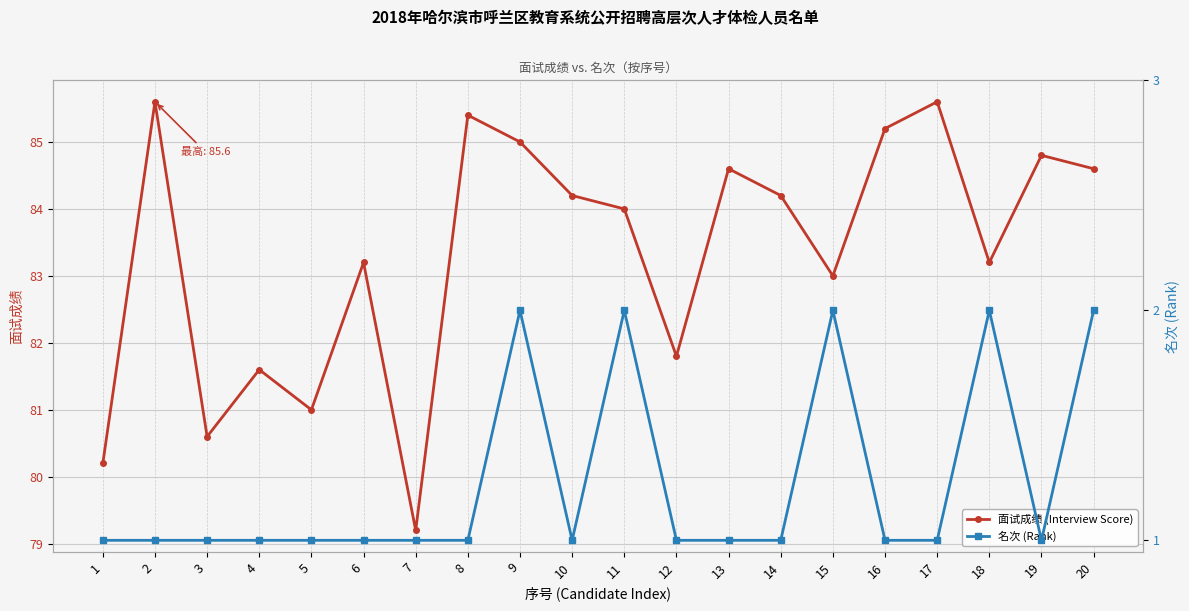

Which series has the largest total across all categories?

面试成绩 (Interview Score)